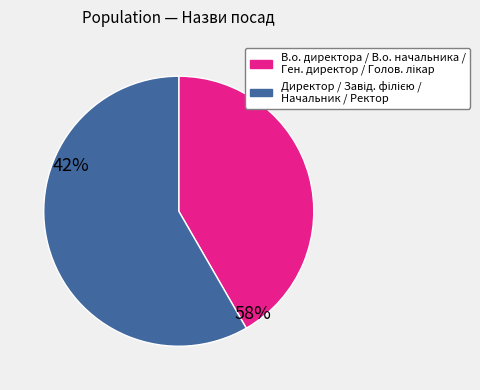

Is there a majority slice in this chart?

Yes